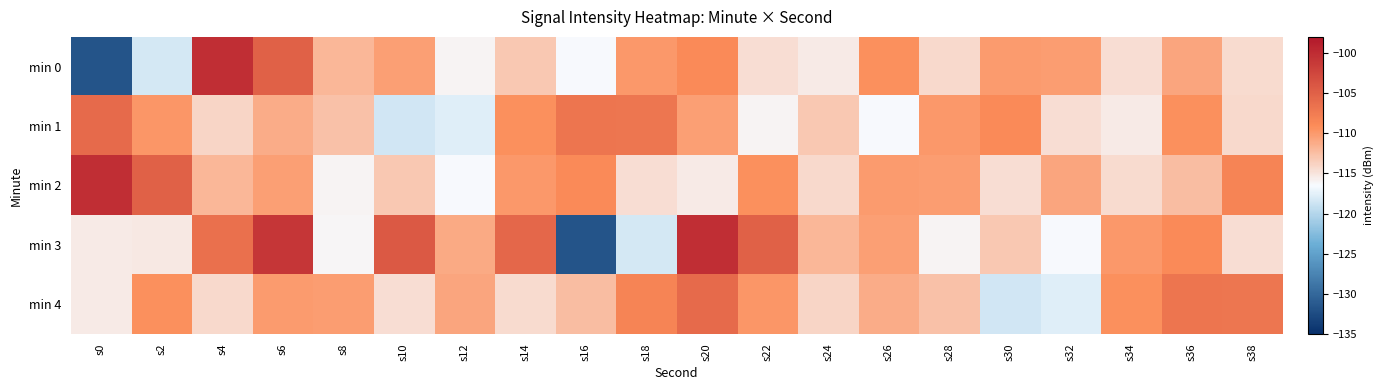

Reading right to left, what are all the values shown in this chart?

min 0: s38=-114.4	s36=-110.8	s34=-114.5	s32=-110.2	s30=-110.1	s28=-114.3	s26=-109.4	s24=-115.4	s22=-114.6	s20=-109.0	s18=-109.9	s16=-116.4	s14=-113.1	s12=-116.0	s10=-110.3	s8=-111.9	s6=-105.0	s4=-100.2	s2=-118.3	s0=-131.7
min 1: s38=-114.3	s36=-109.4	s34=-115.4	s32=-114.6	s30=-109.0	s28=-109.9	s26=-116.4	s24=-113.1	s22=-116.0	s20=-110.3	s18=-107.0	s16=-106.9	s14=-109.3	s12=-117.7	s10=-118.4	s8=-112.7	s6=-111.2	s4=-114.0	s2=-109.8	s0=-105.8
min 2: s38=-108.3	s36=-112.3	s34=-114.4	s32=-110.8	s30=-114.5	s28=-110.2	s26=-110.1	s24=-114.3	s22=-109.4	s20=-115.4	s18=-114.6	s16=-109.0	s14=-109.9	s12=-116.4	s10=-113.1	s8=-116.0	s6=-110.3	s4=-111.9	s2=-105.0	s0=-100.2
min 3: s38=-114.6	s36=-109.0	s34=-109.9	s32=-116.4	s30=-113.1	s28=-116.0	s26=-110.3	s24=-111.9	s22=-105.0	s20=-100.2	s18=-118.3	s16=-131.7	s14=-105.6	s12=-111.1	s10=-104.3	s8=-116.1	s6=-101.0	s4=-106.4	s2=-115.3	s0=-115.5
min 4: s38=-107.0	s36=-106.9	s34=-109.3	s32=-117.7	s30=-118.4	s28=-112.7	s26=-111.2	s24=-114.0	s22=-109.8	s20=-105.8	s18=-108.3	s16=-112.3	s14=-114.4	s12=-110.8	s10=-114.5	s8=-110.2	s6=-110.1	s4=-114.3	s2=-109.4	s0=-115.4